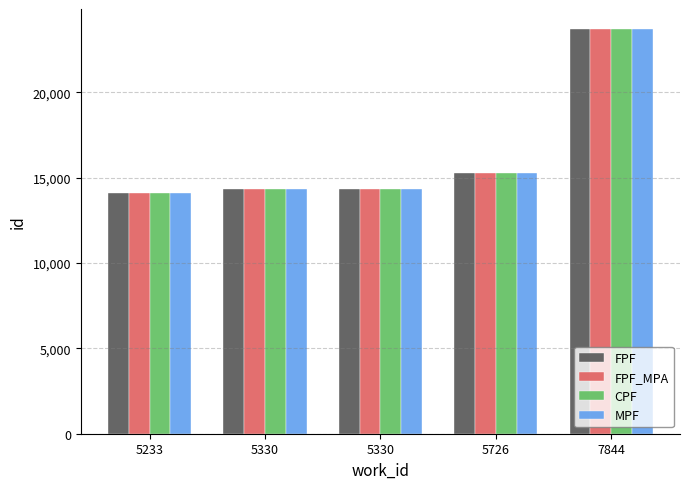

At which category is the sum across all series the highest?

7844